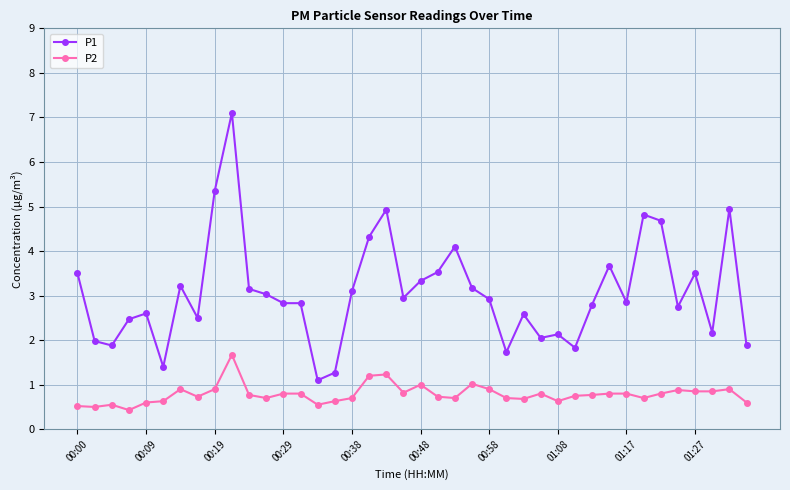

List the series in order of their peak value, lowest first.

P2, P1